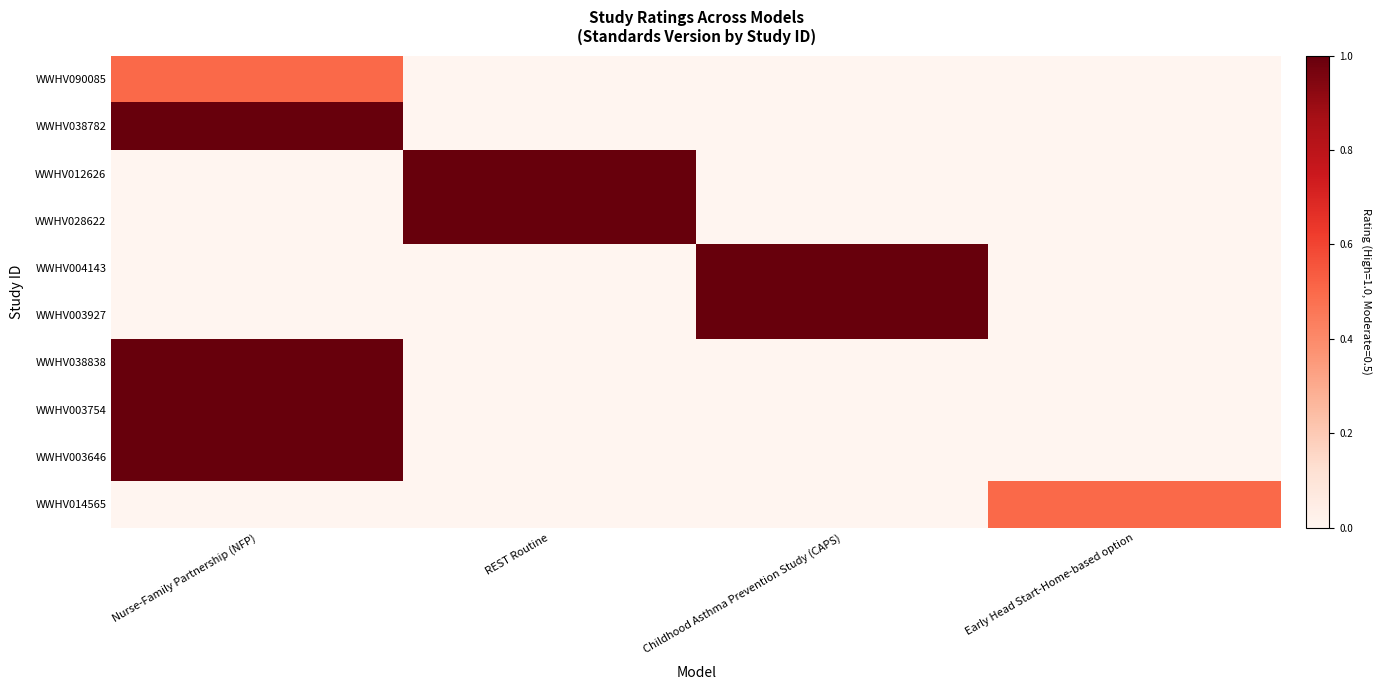

Reading right to left, what are all the values shown in this chart?

WWHV090085: Early Head Start-Home-based option=0.0	Childhood Asthma Prevention Study (CAPS)=0.0	REST Routine=0.0	Nurse-Family Partnership (NFP)=0.5
WWHV038782: Early Head Start-Home-based option=0.0	Childhood Asthma Prevention Study (CAPS)=0.0	REST Routine=0.0	Nurse-Family Partnership (NFP)=1.0
WWHV012626: Early Head Start-Home-based option=0.0	Childhood Asthma Prevention Study (CAPS)=0.0	REST Routine=1.0	Nurse-Family Partnership (NFP)=0.0
WWHV028622: Early Head Start-Home-based option=0.0	Childhood Asthma Prevention Study (CAPS)=0.0	REST Routine=1.0	Nurse-Family Partnership (NFP)=0.0
WWHV004143: Early Head Start-Home-based option=0.0	Childhood Asthma Prevention Study (CAPS)=1.0	REST Routine=0.0	Nurse-Family Partnership (NFP)=0.0
WWHV003927: Early Head Start-Home-based option=0.0	Childhood Asthma Prevention Study (CAPS)=1.0	REST Routine=0.0	Nurse-Family Partnership (NFP)=0.0
WWHV038838: Early Head Start-Home-based option=0.0	Childhood Asthma Prevention Study (CAPS)=0.0	REST Routine=0.0	Nurse-Family Partnership (NFP)=1.0
WWHV003754: Early Head Start-Home-based option=0.0	Childhood Asthma Prevention Study (CAPS)=0.0	REST Routine=0.0	Nurse-Family Partnership (NFP)=1.0
WWHV003646: Early Head Start-Home-based option=0.0	Childhood Asthma Prevention Study (CAPS)=0.0	REST Routine=0.0	Nurse-Family Partnership (NFP)=1.0
WWHV014565: Early Head Start-Home-based option=0.5	Childhood Asthma Prevention Study (CAPS)=0.0	REST Routine=0.0	Nurse-Family Partnership (NFP)=0.0